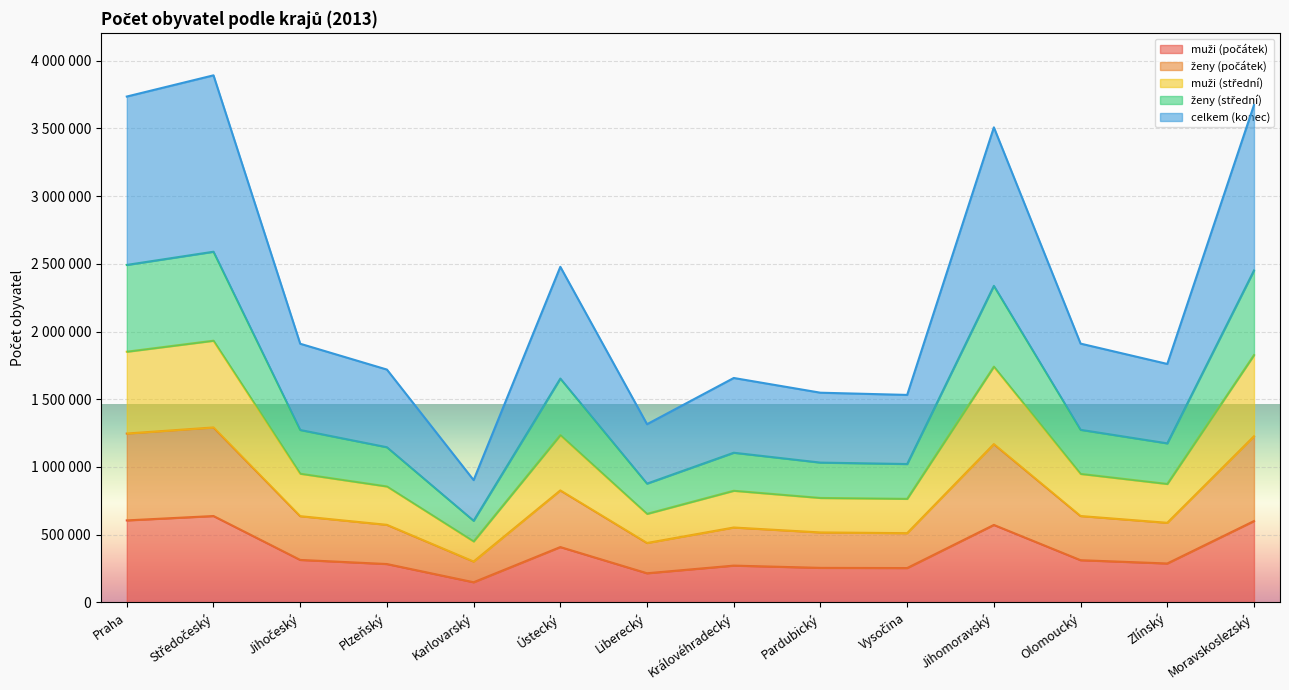

At how many categories does at least one series exceed 838101?

14